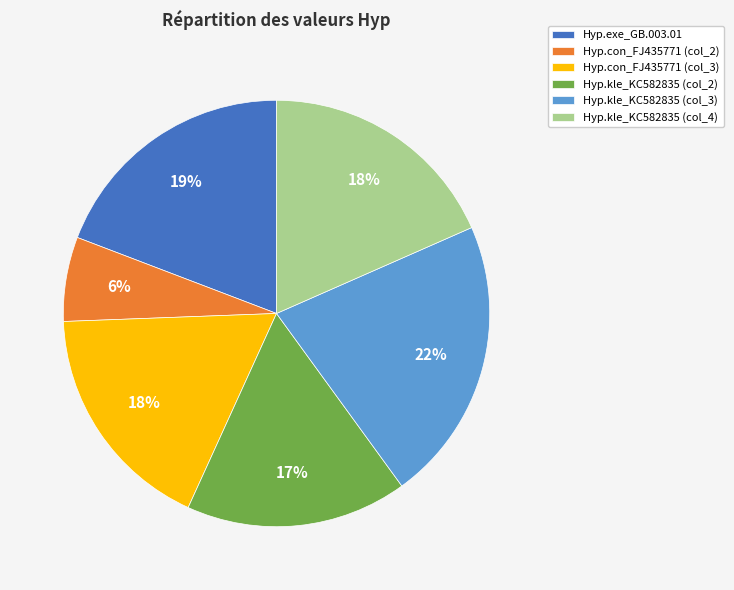

Combined, do Hyp.exe_GB.003.01 and Hyp.kle_KC582835 (col_3) account for over 50%?

No